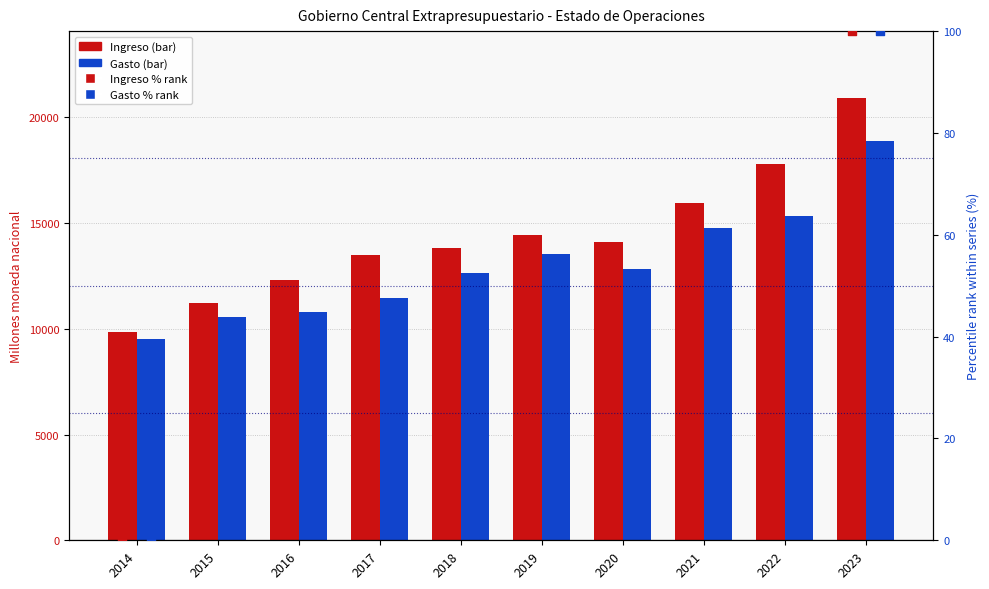

Is the value of Gasto at 2018 greater than the value of Gasto % rank at 2022?

Yes